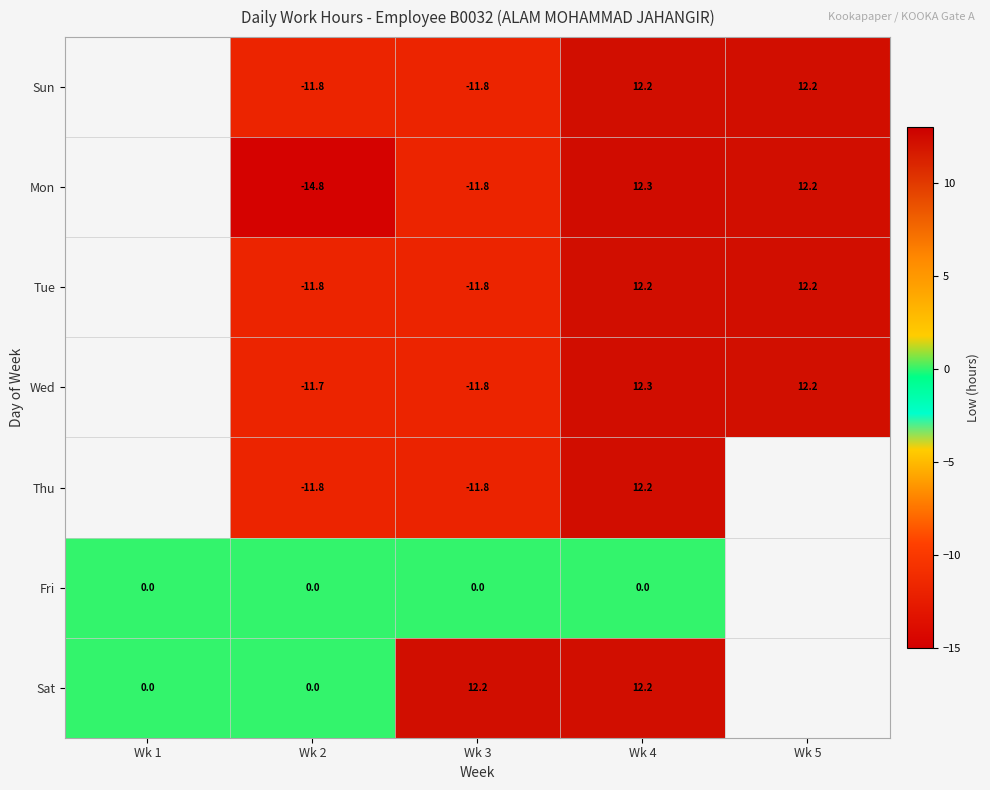

Count the number of data series in this chart.

7